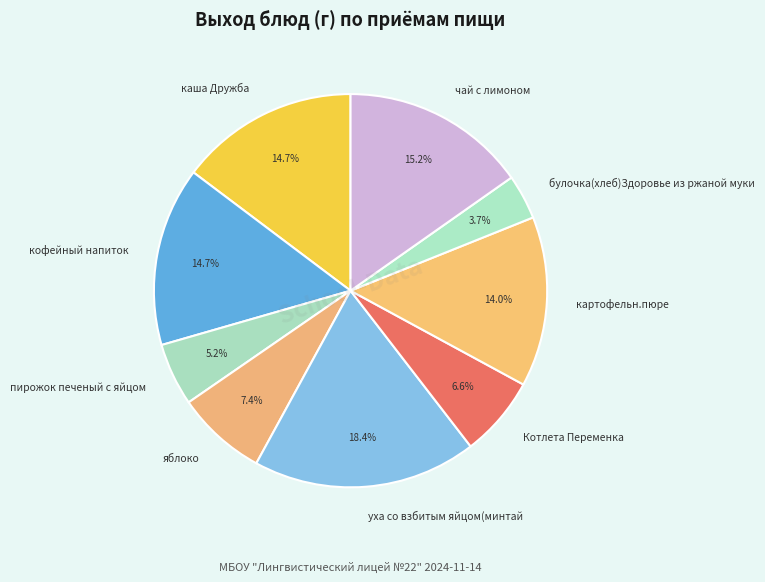

To the nearest percent, what portion does пирожок печеный с яйцом represent?

5%